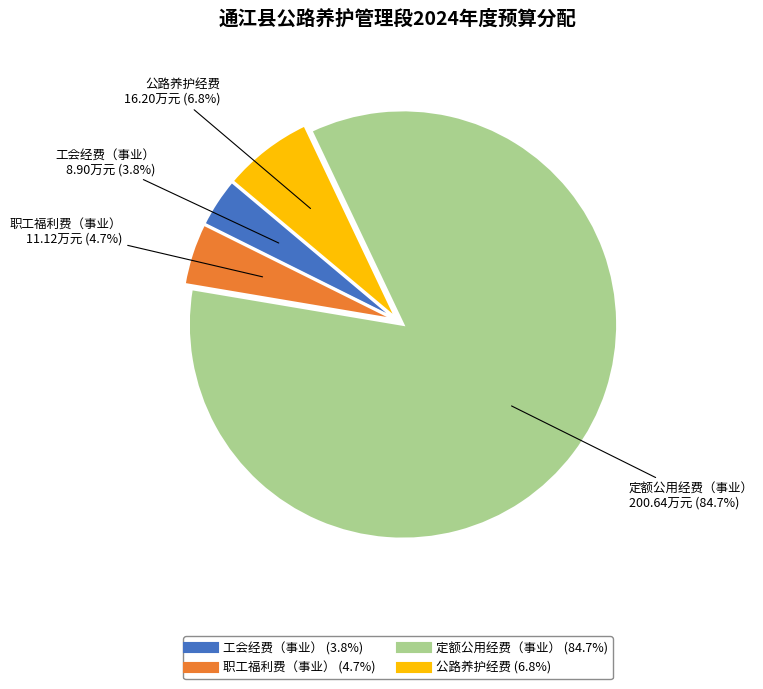

Is the sum of 定额公用经费（事业） and 公路养护经费 greater than half?

Yes